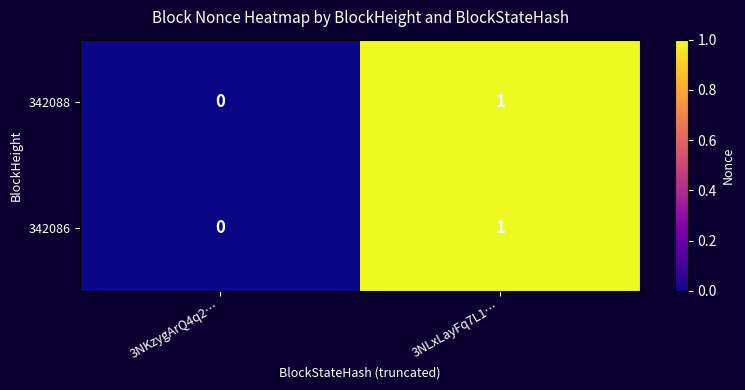

Which category has the highest value in the 342088 series?

3NLxLayFq7L1…